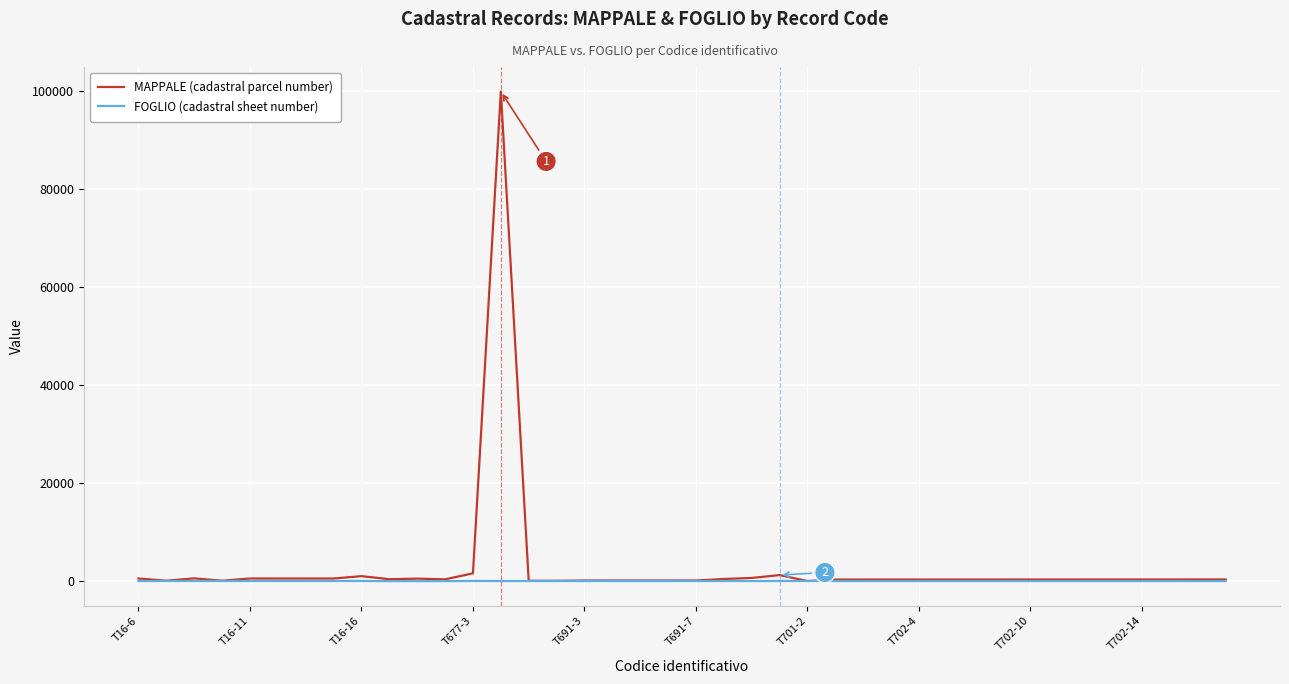

Which series has the largest range (max minus min)?

MAPPALE (cadastral parcel number)